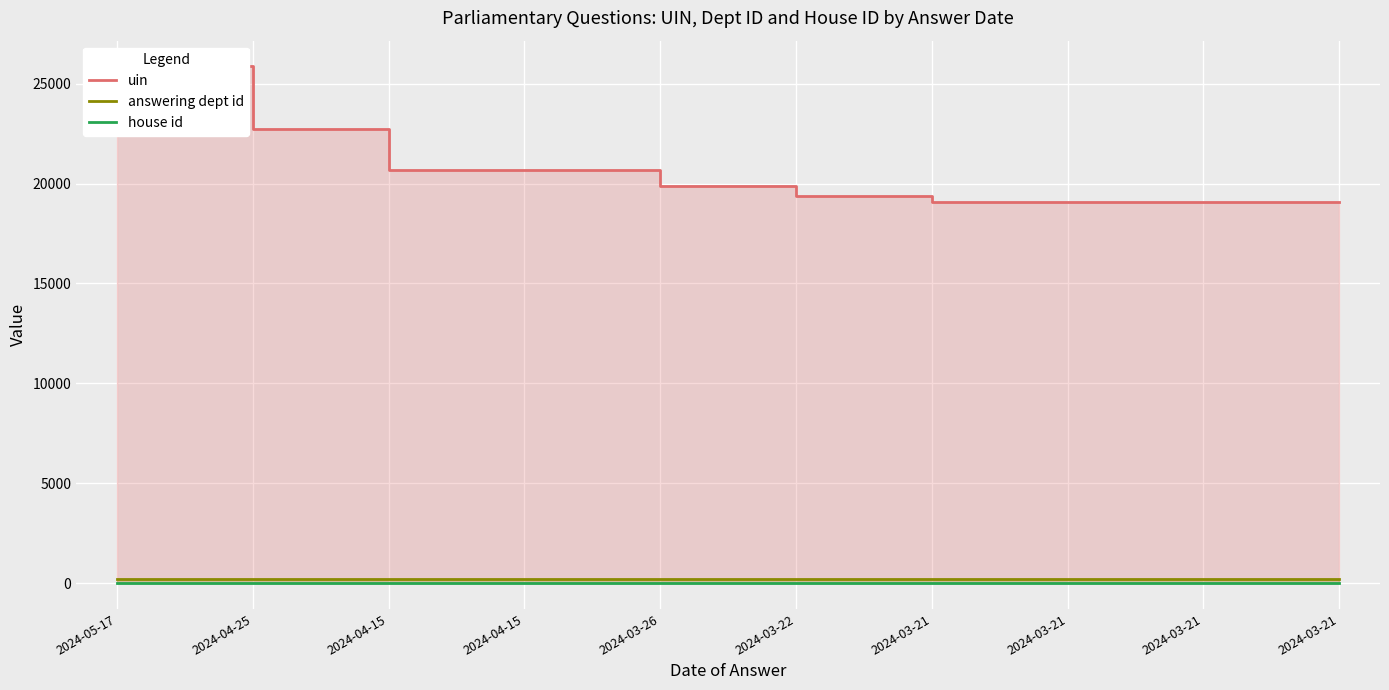

What are all the series names shown in the legend?

uin, answering dept id, house id